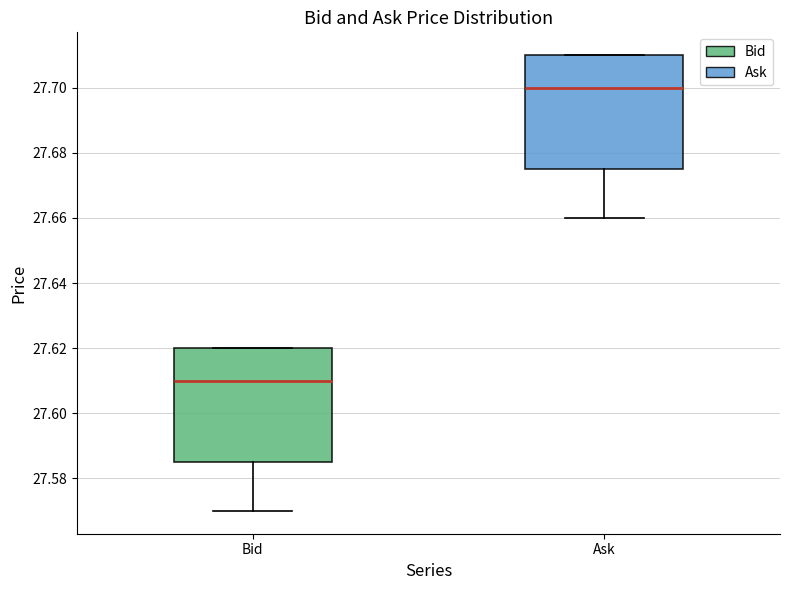

Which box's median line is the highest?

Ask